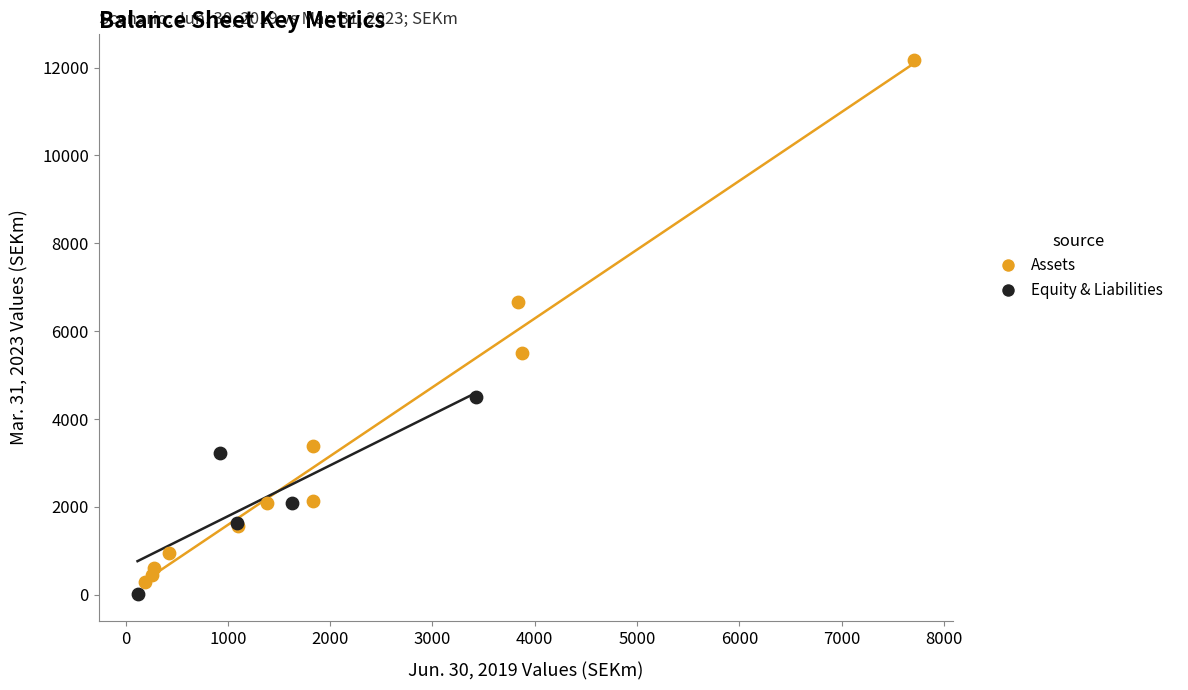

Which series contains the lowest Y value?

Equity & Liabilities